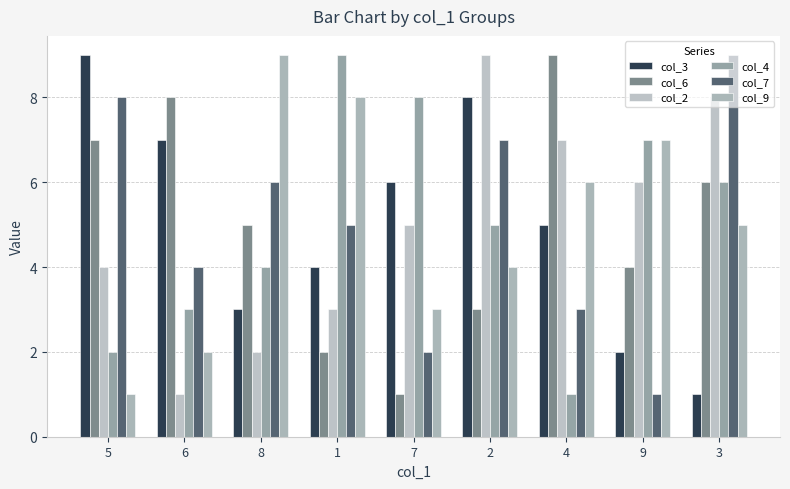

At which label does col_6 reach its peak?

4